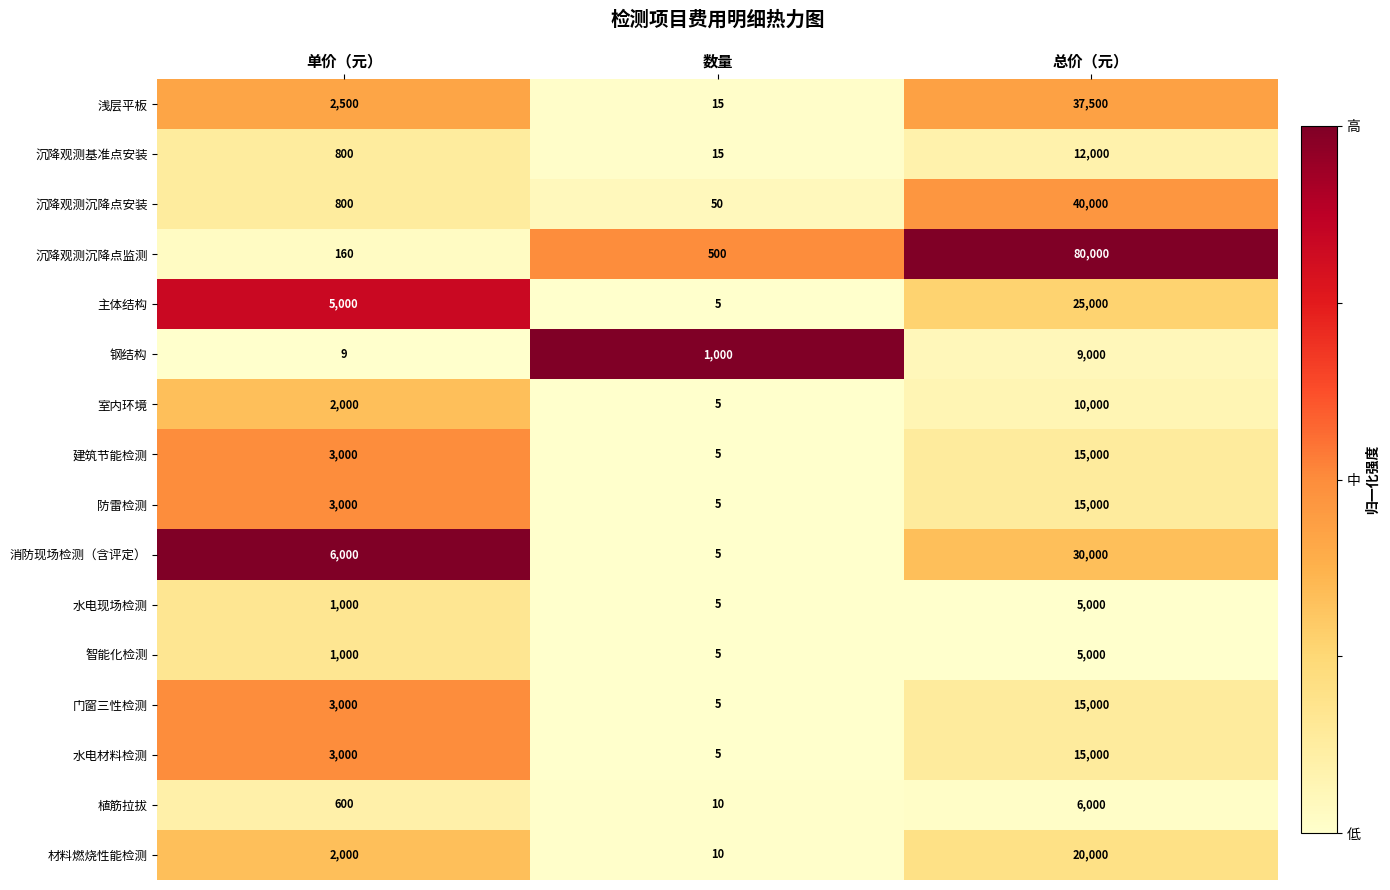

What is the maximum value shown in the chart?

80000